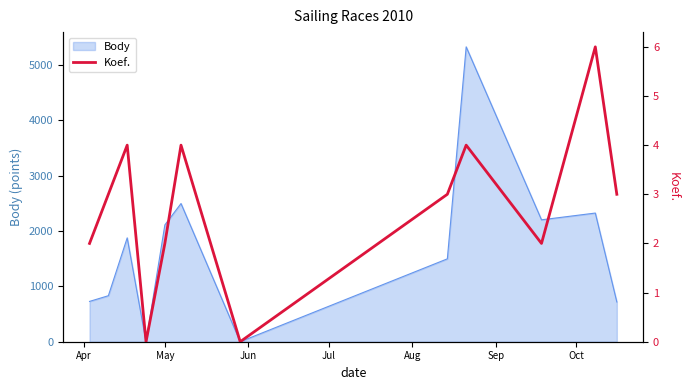

Reading left to right, what are all the values shown in this chart?

2	3	4	0	2	4	0	3	4	2	6	3